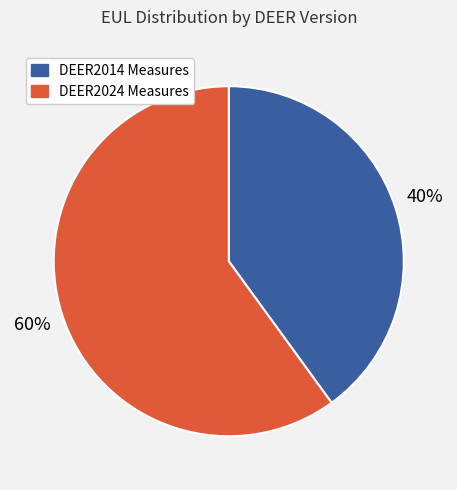

Does any single category account for the majority?

Yes